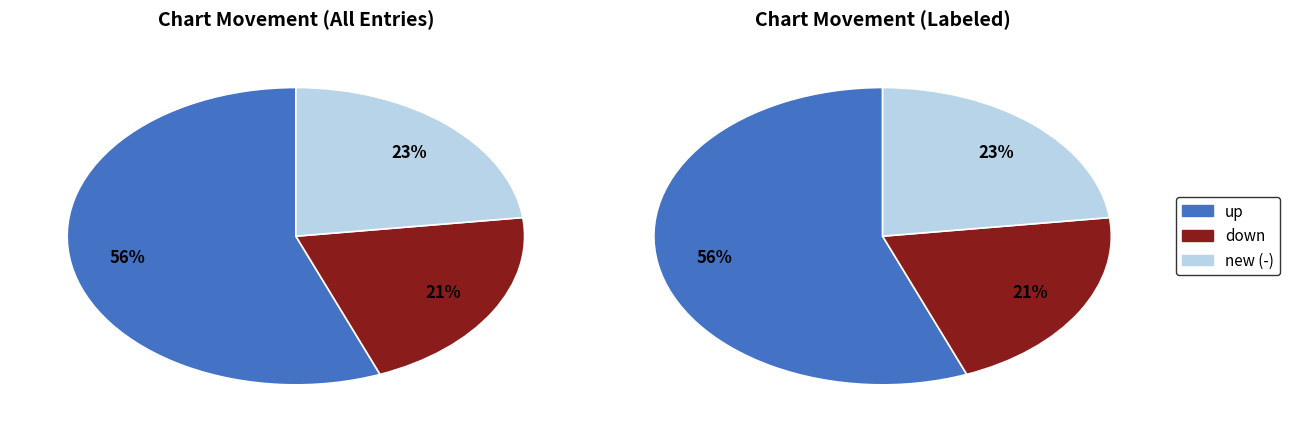

Combined, do down and up account for over 50%?

Yes